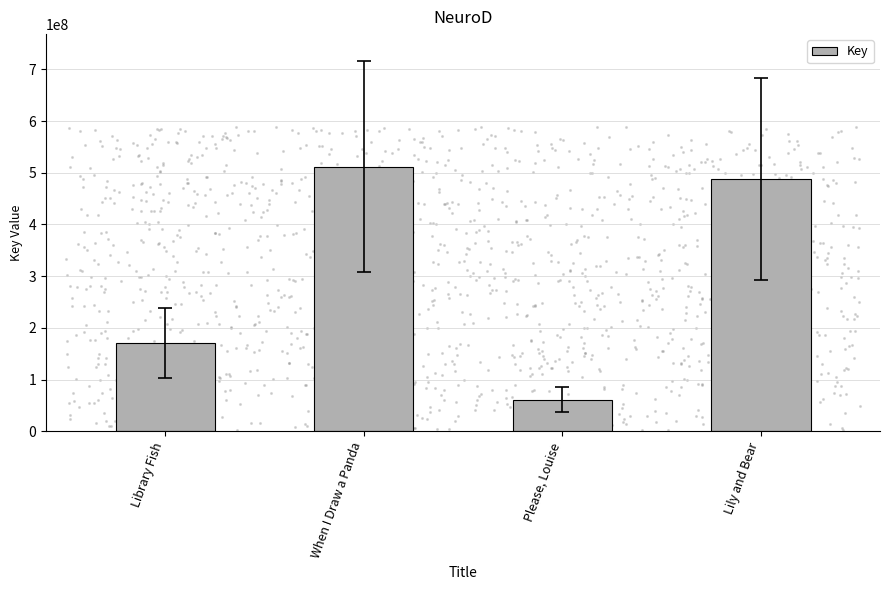

Approximately how many times larger is the value at Please, Louise compared to Library Fish?

0.4